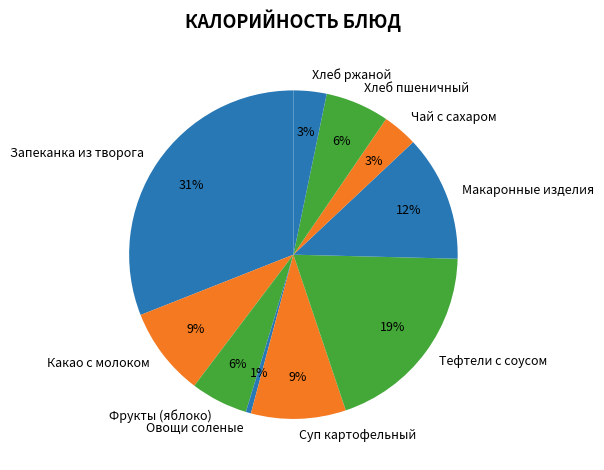

Is there any slice that represents more than half of the pie?

No